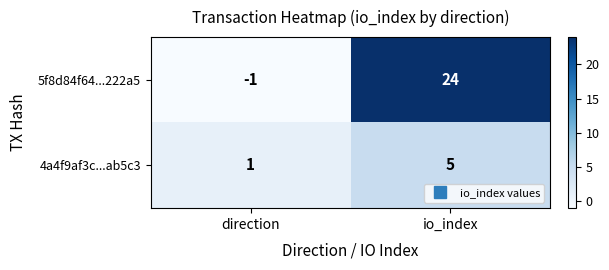

At which label is 4a4f9af3c...ab5c3 closest to 3?

direction